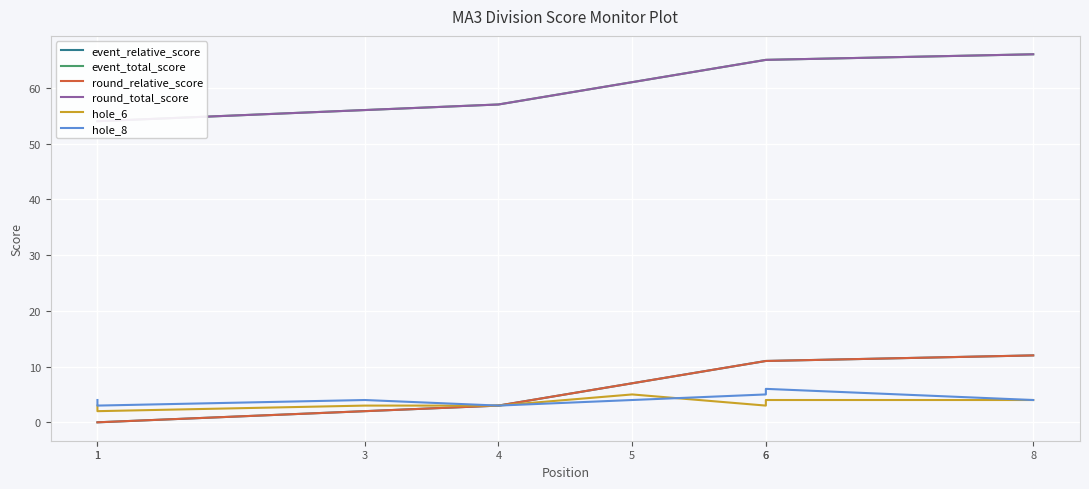

Between 3 and 4, which series saw the biggest shift?

event_relative_score